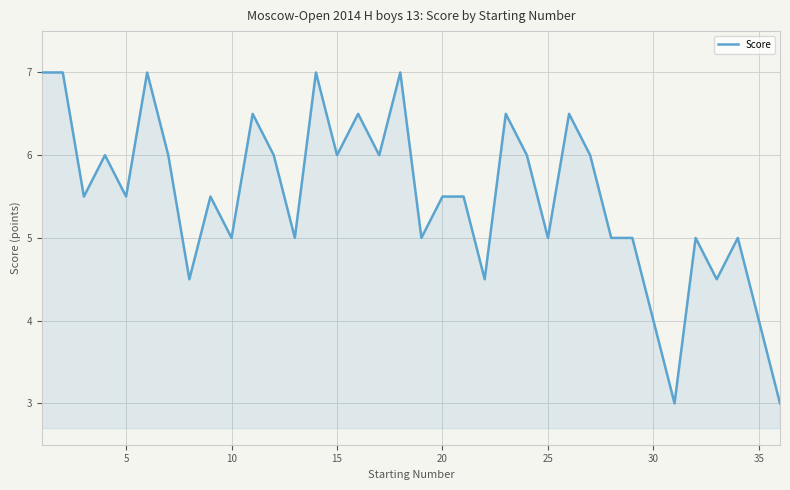

What is the difference between the maximum and minimum values?

4.0